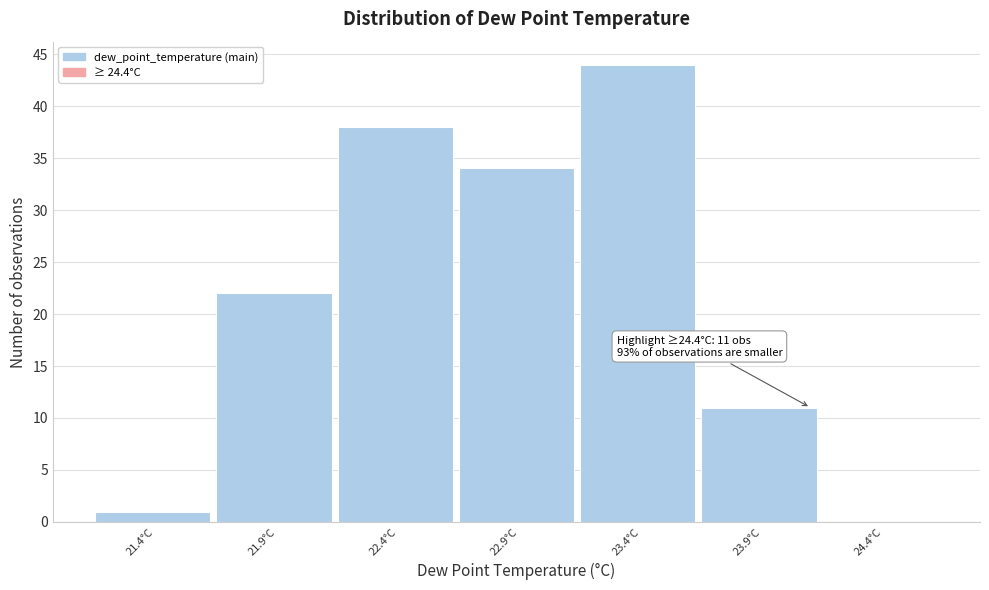

Reading left to right, what are all the values shown in this chart?

21.4°C=1	21.9°C=22	22.4°C=38	22.9°C=34	23.4°C=44	23.9°C=11	24.4°C=0